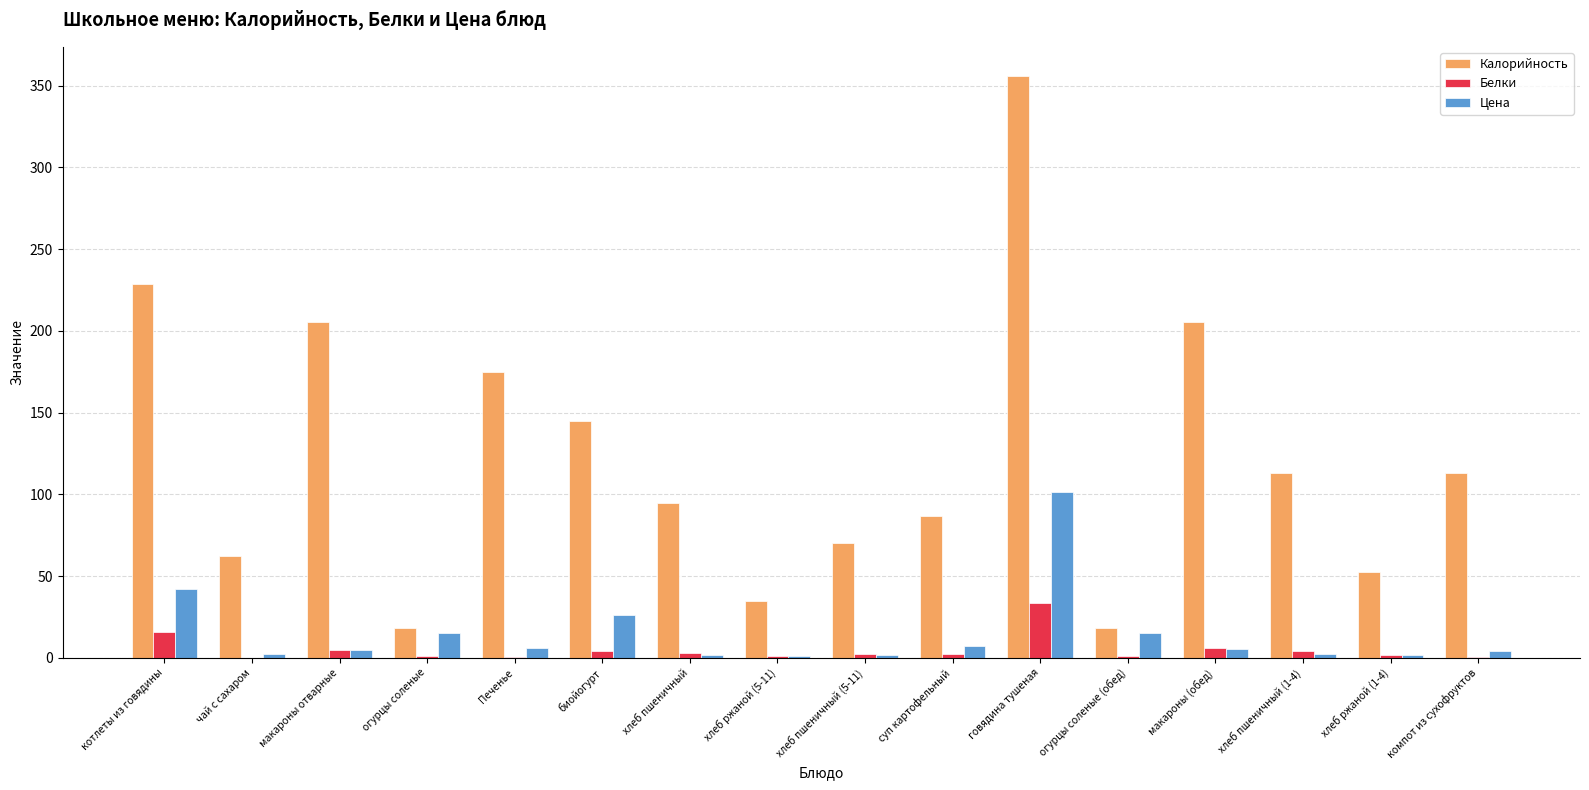

At which category is the sum across all series the highest?

говядина тушеная